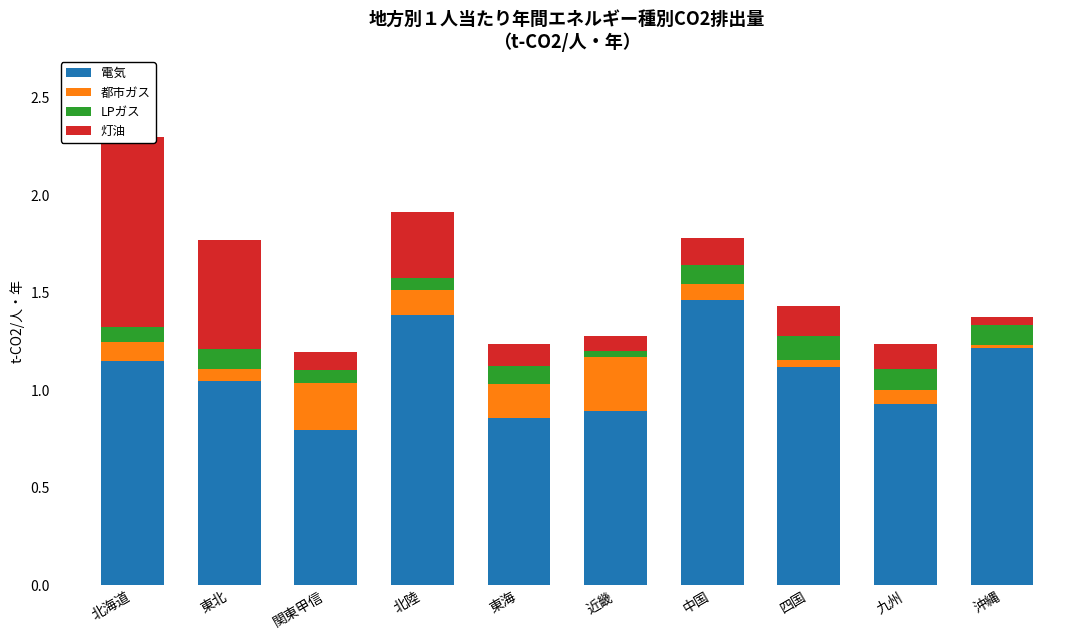

What is the spread (max minus min) of values at 関東甲信?

0.7